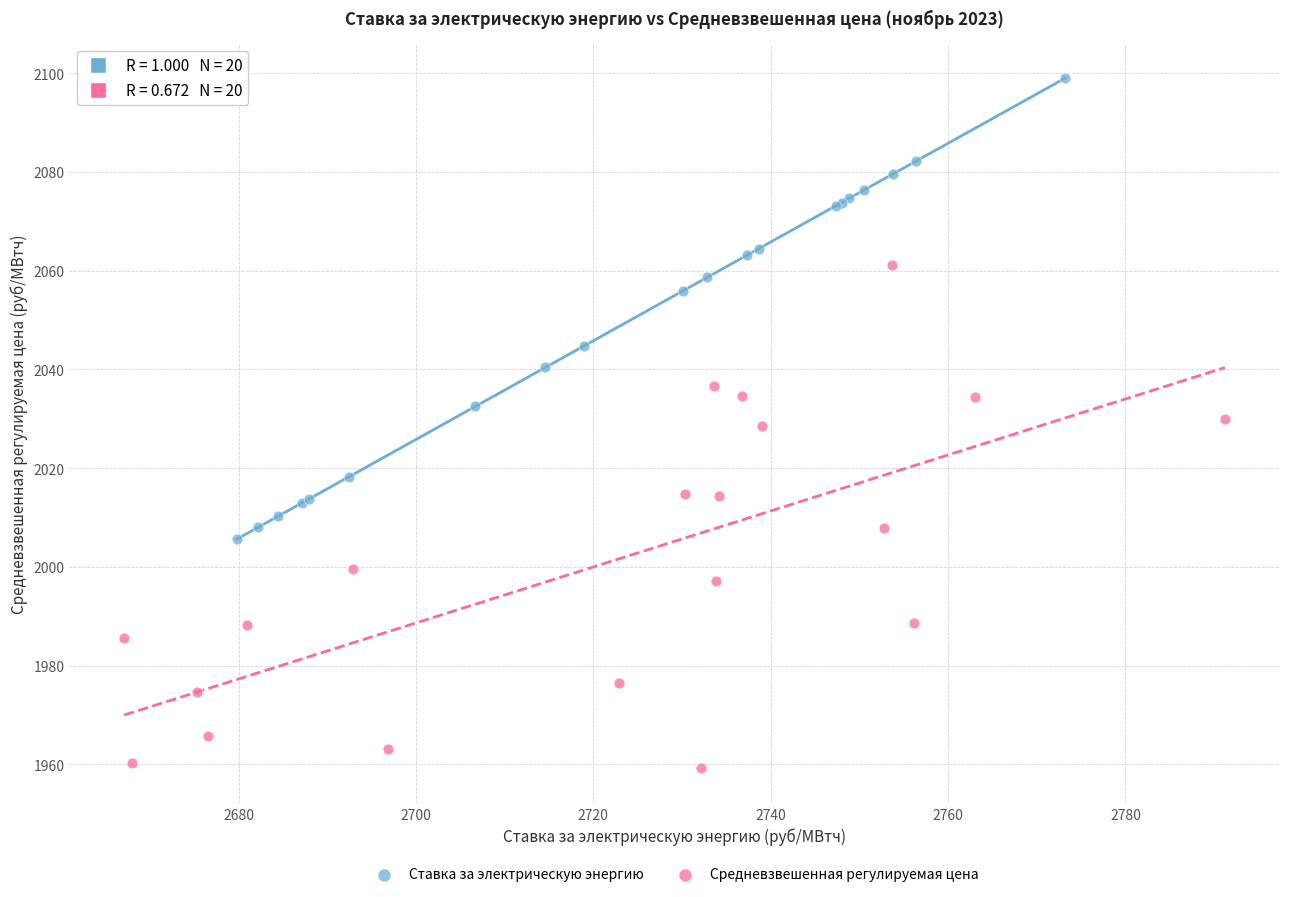

Which series contains the highest Y value?

Ставка за электрическую энергию